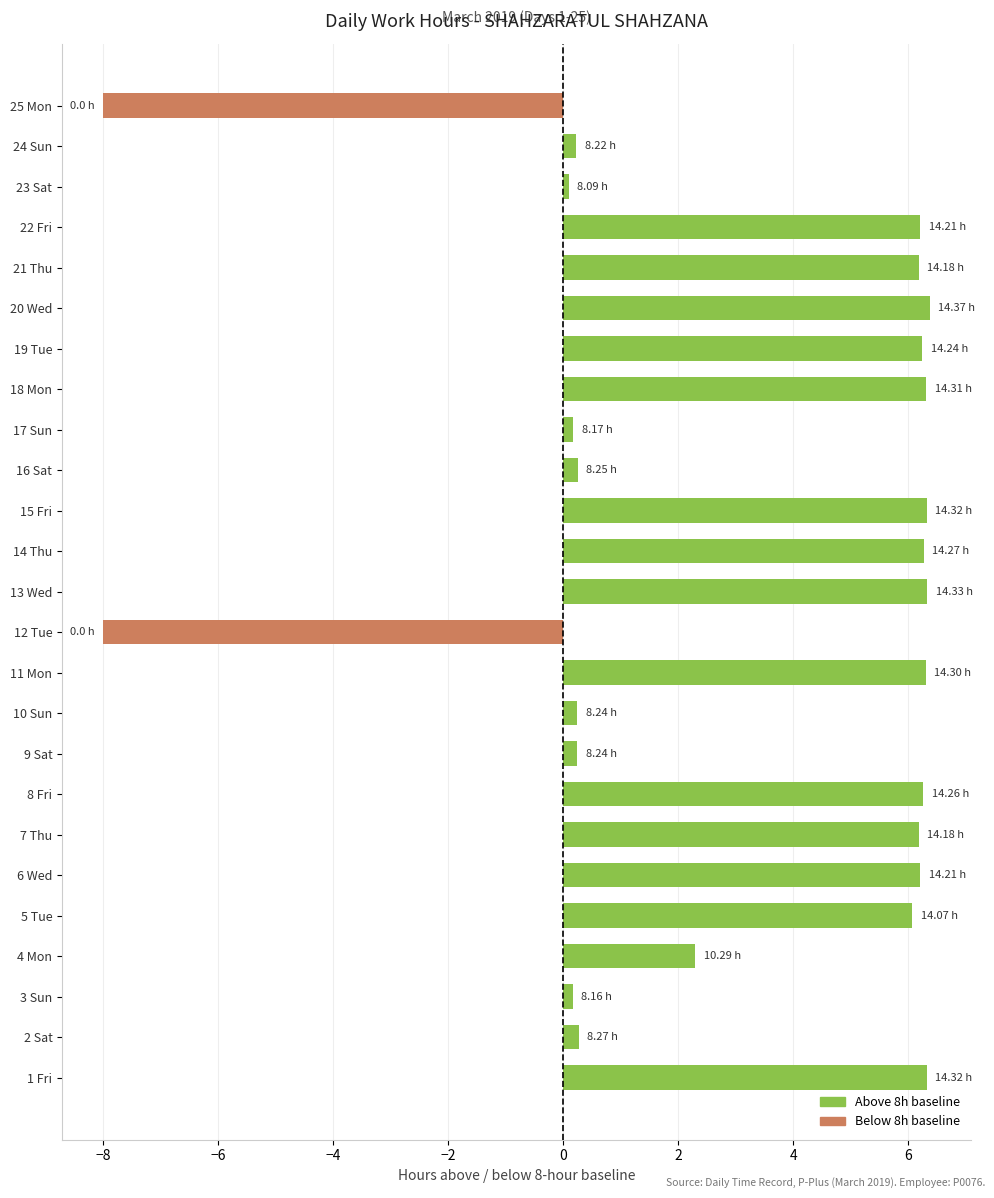

What is the change in value from 4 Mon to 12 Tue?

-10.3